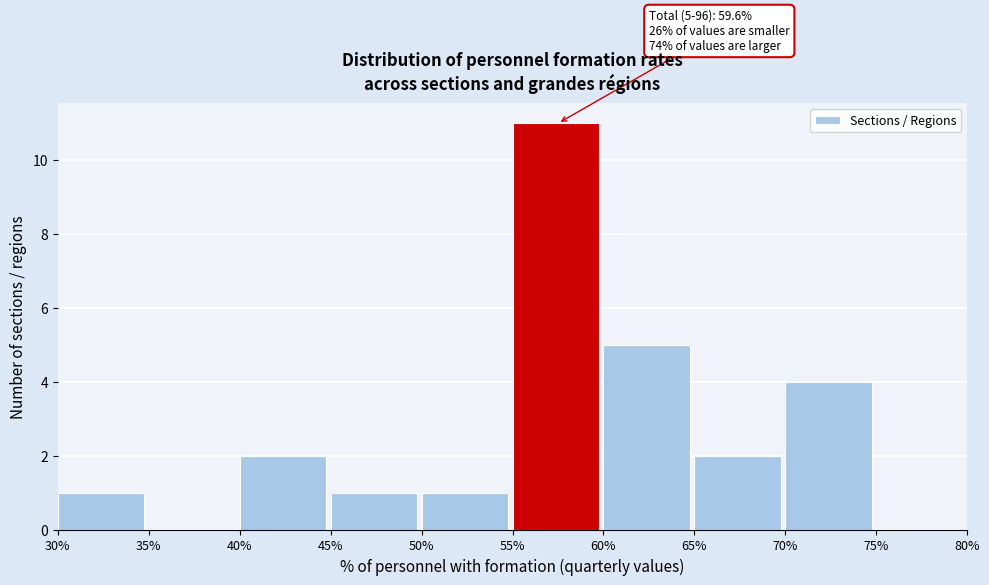

Which range on the x-axis has the tallest bar?

55% to 60%